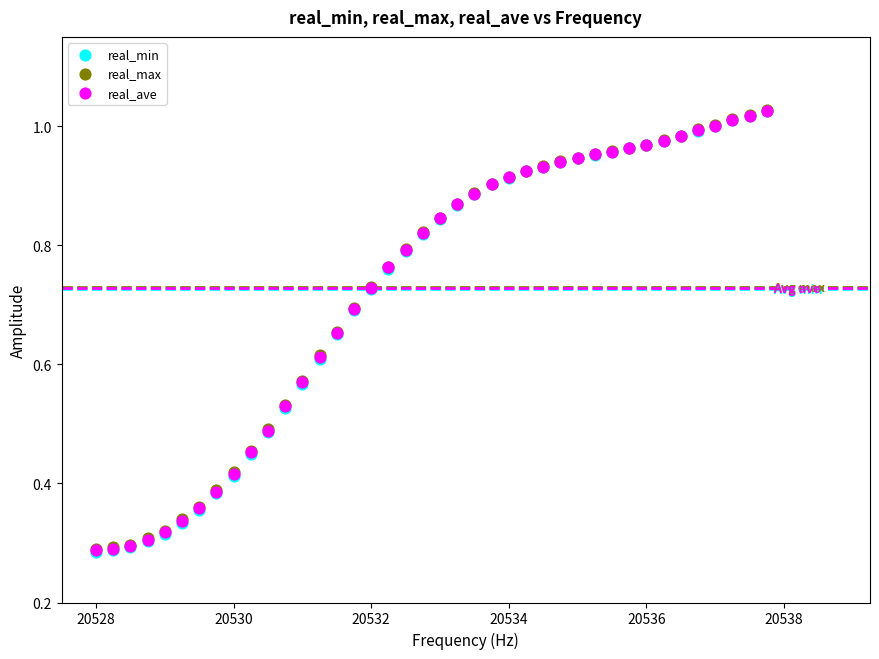

What are all the series names shown in the legend?

real_min, real_max, real_ave